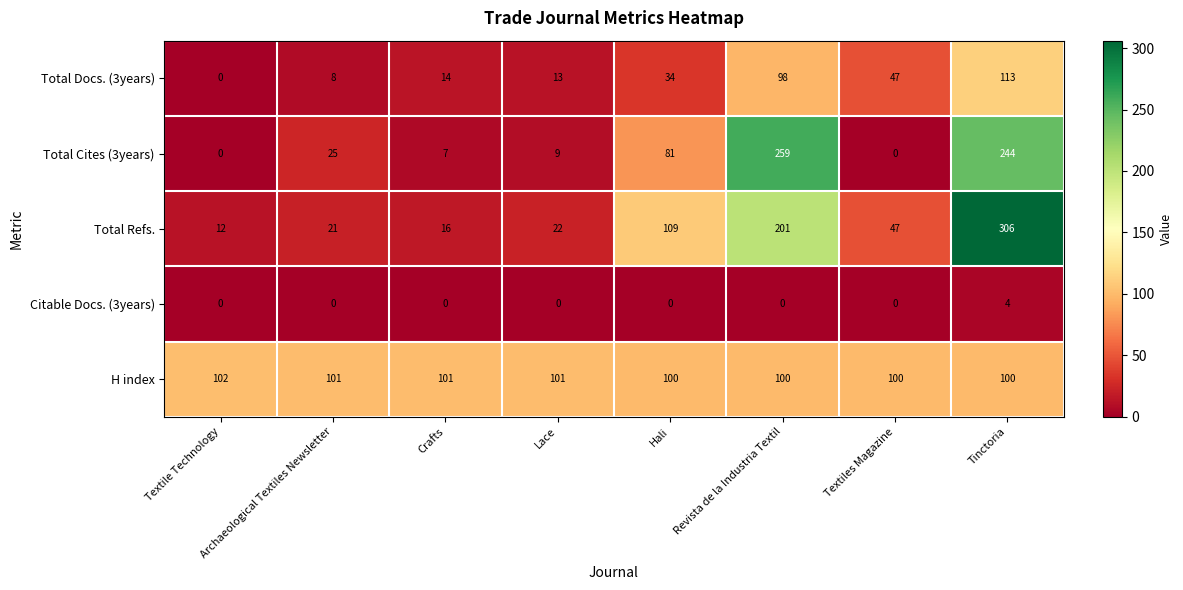

What is the difference between the Total Cites (3years) values at Archaeological Textiles Newsletter and Lace?

16